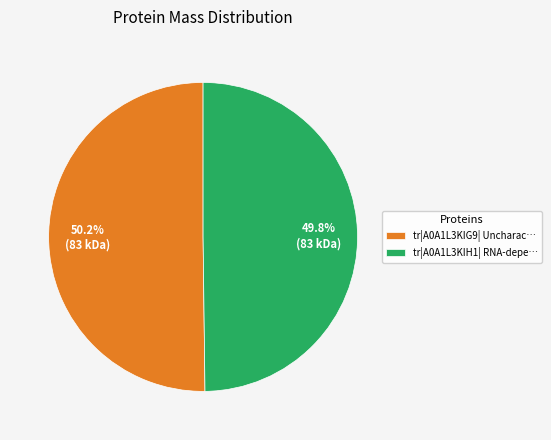

How much of the chart is everything except tr|A0A1L3KIG9| Uncharac…?

49.8%